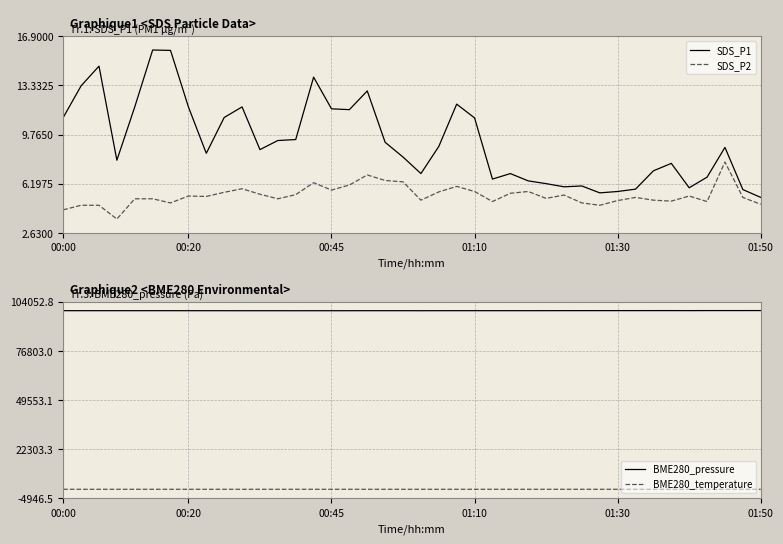

Where is BME280_pressure nearest to the value 99051?

28